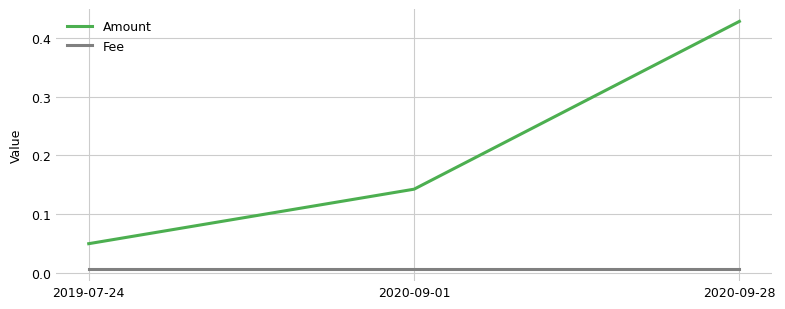

Rank the series by their average value, from highest to lowest.

Amount, Fee